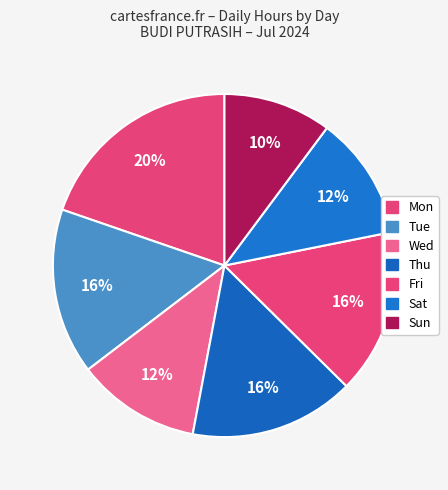

How many segments does this pie chart have?

7